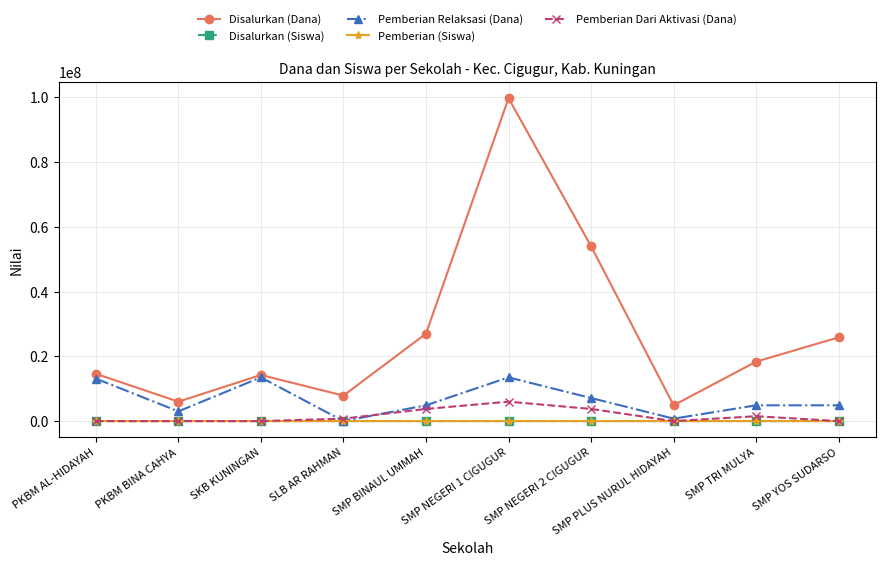

What is the highest value of the Pemberian Relaksasi (Dana) series?

13500000